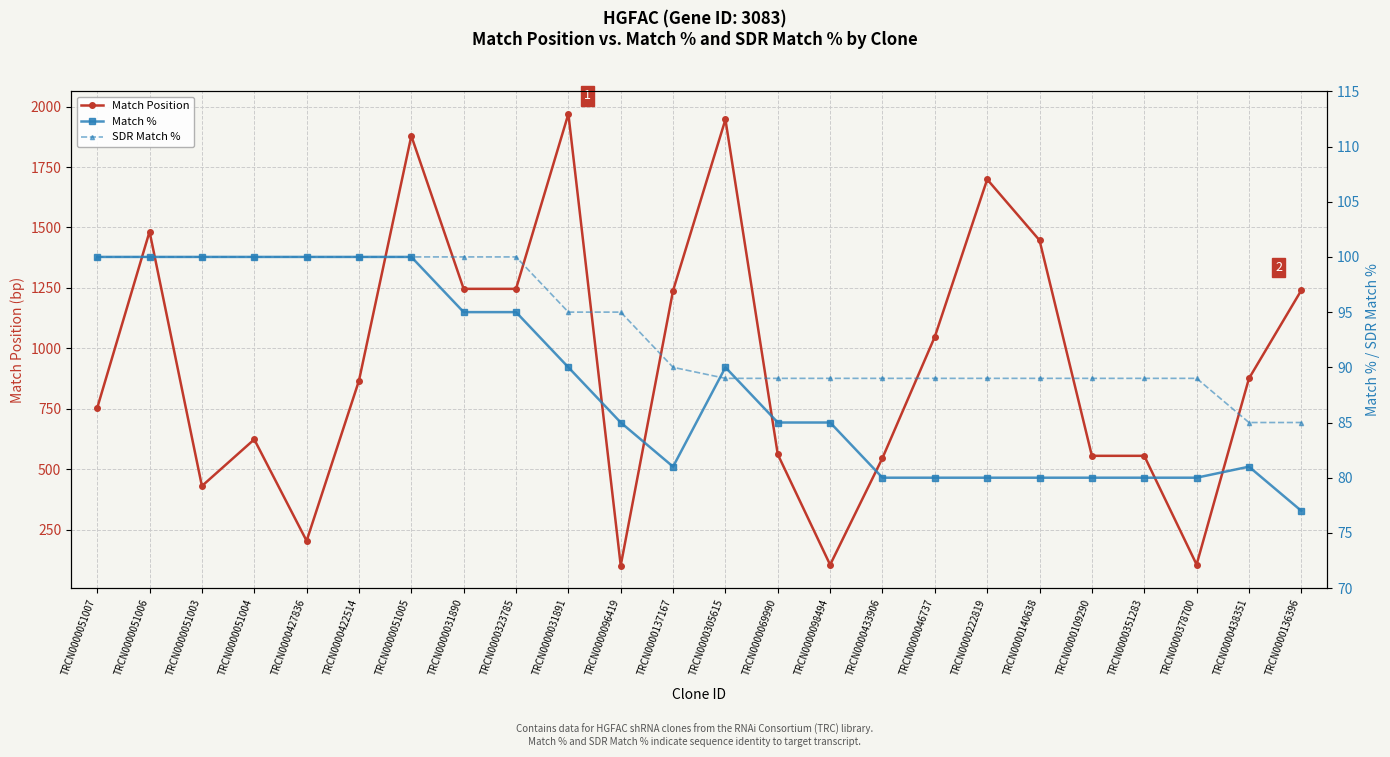

Which series changed the most between TRCN0000051007 and TRCN0000222819?

Match Position